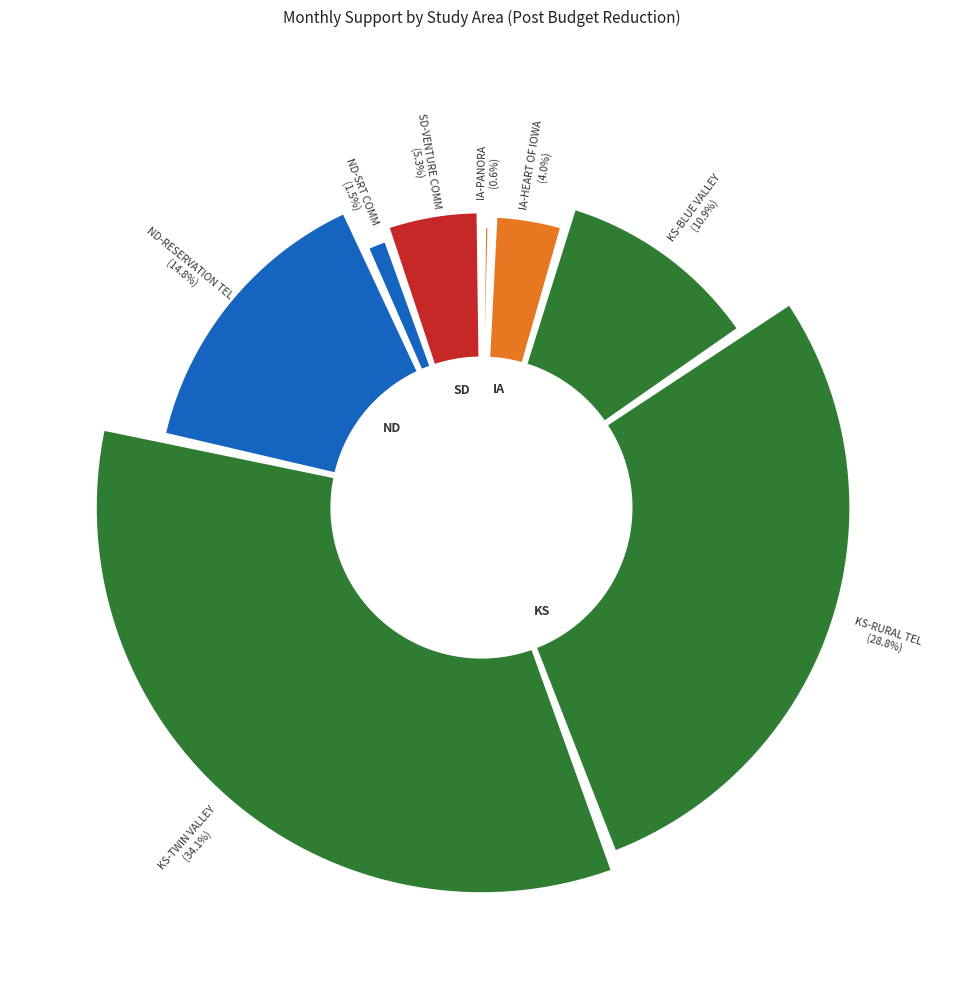

To the nearest percent, what is the average slice percentage?

12%